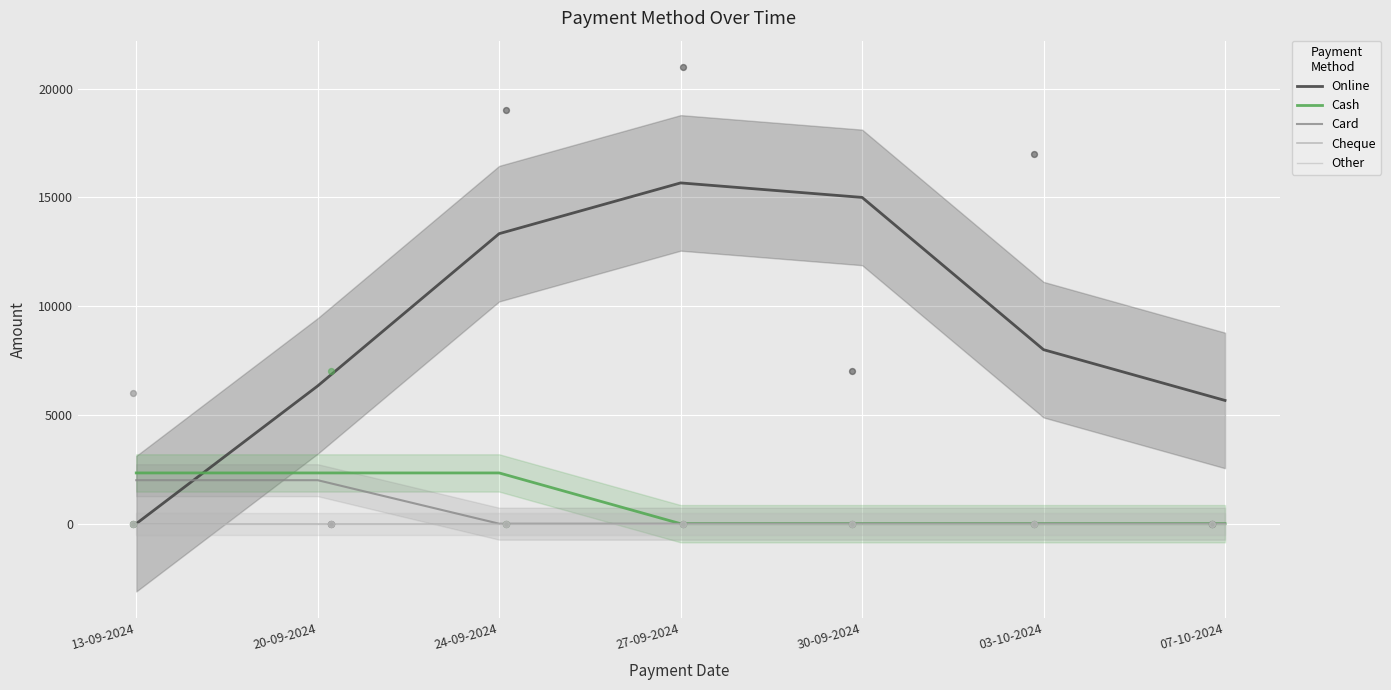

Which series reaches the maximum Y coordinate?

Online